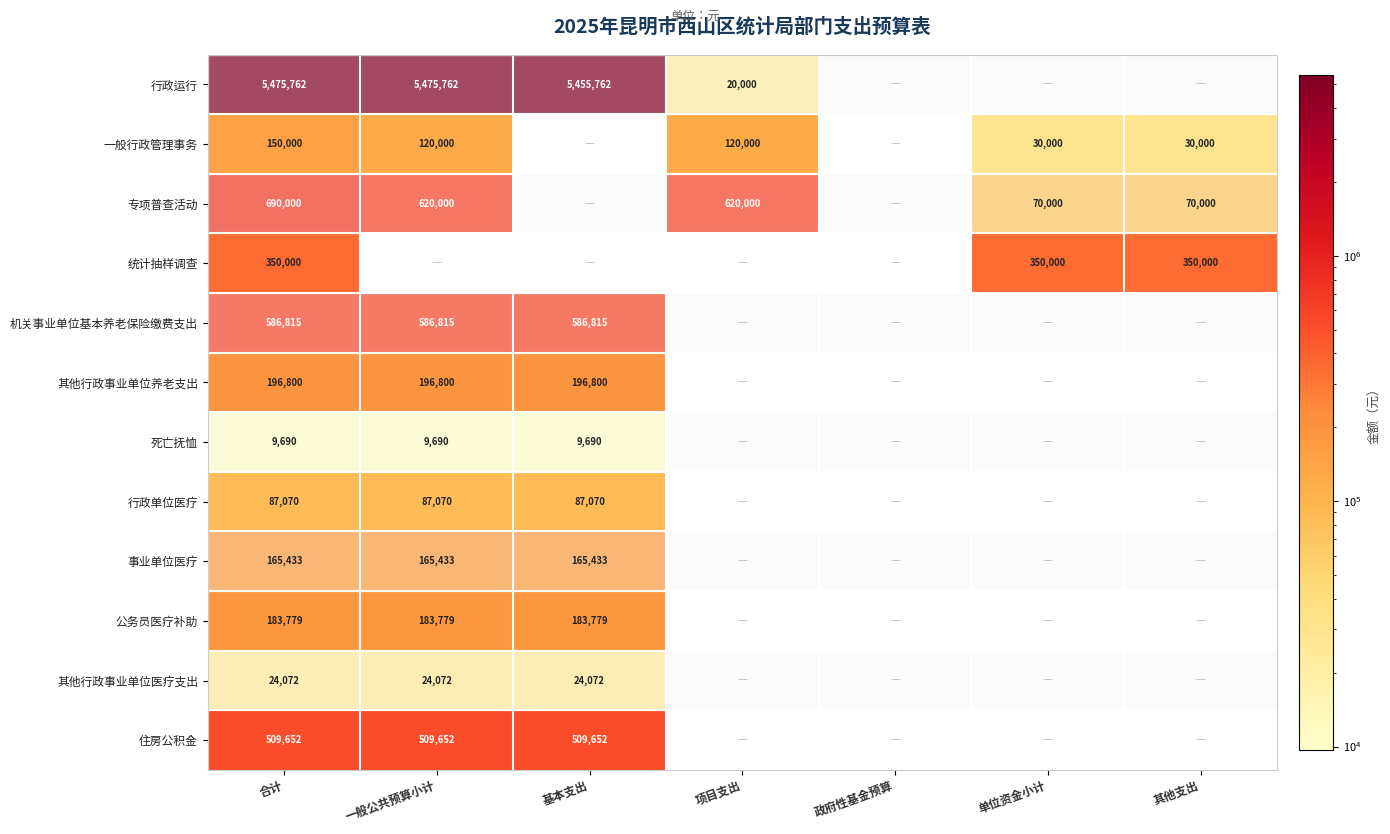

Is the value of 一般行政管理事务 at 一般公共预算小计 greater than the value of 其他行政事业单位医疗支出 at 一般公共预算小计?

Yes